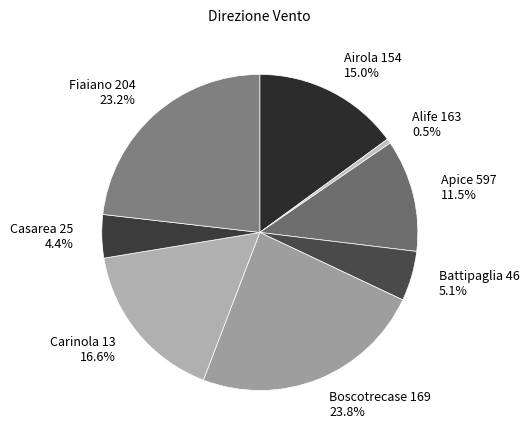

Which category has the smallest portion of the pie?

Alife 163